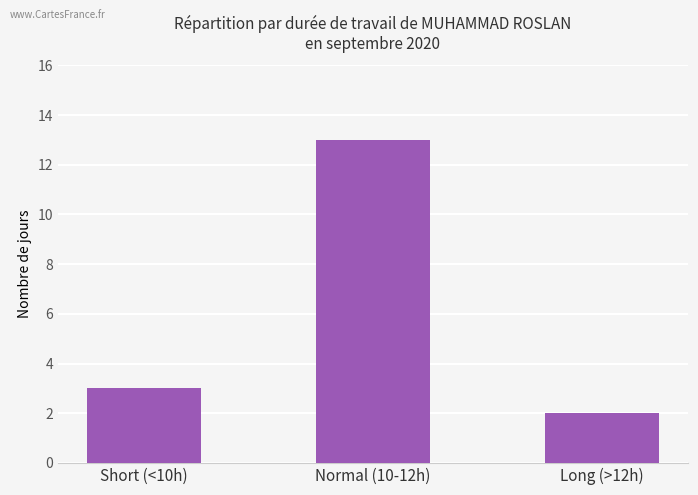

The chart shows a value of 3 at Short (<10h). True or false?

True